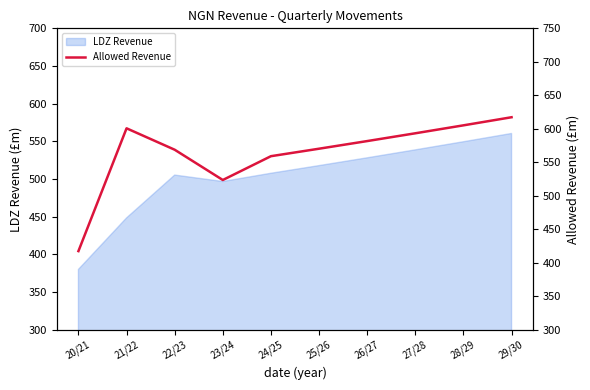

True or false: LDZ Revenue has a value of 448.3 at 21/22.

True